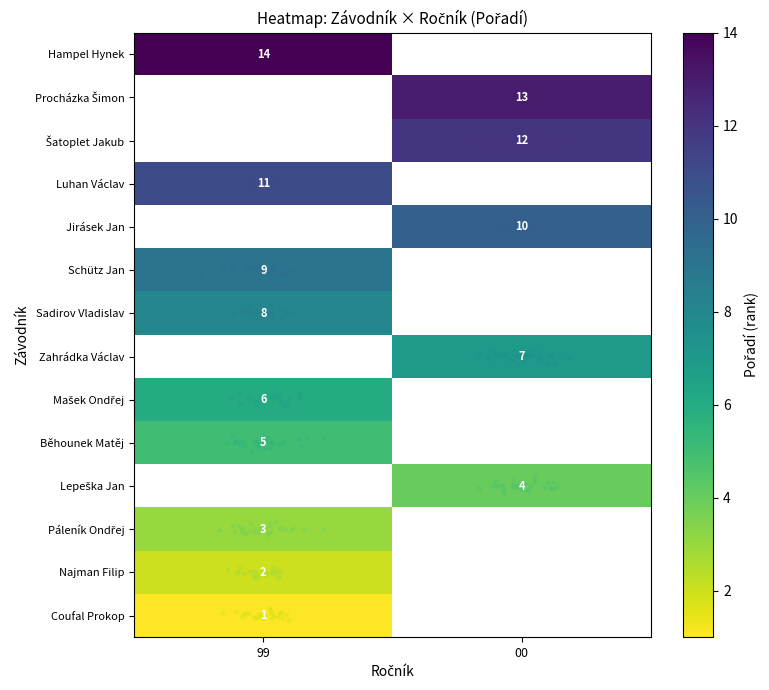

Which label corresponds to the smallest value in the chart?

99